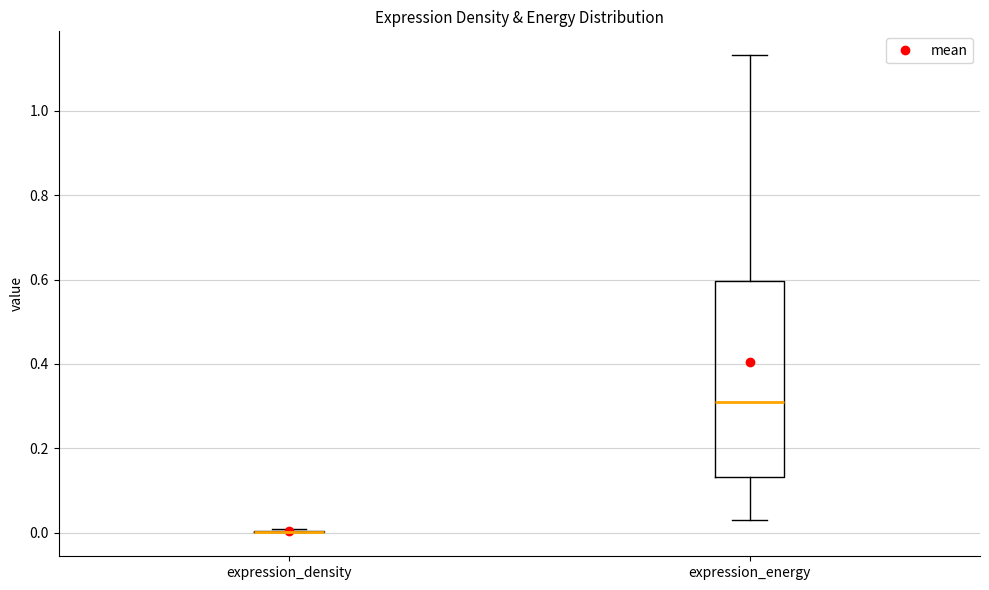

Reading left to right, transcribe this box plot: for each box, give where its median line is, the range the box spans, and where its two whiskers end, as read against the y-axis. The values are not printed on the chart, so give them approximately, as read against the axis.

expression_density: box collapsed to a line at 0.00, whiskers 0.00 to 0.00
expression_energy: median 0.30, box 0.14 to 0.60, whiskers 0.04 to 1.14